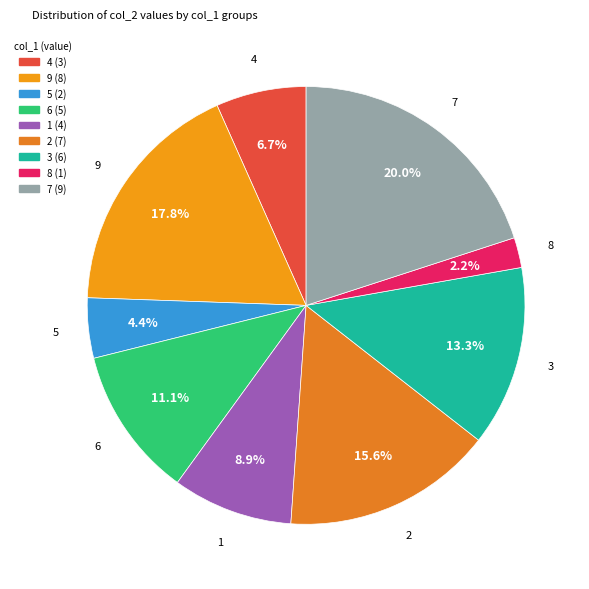

What is the ratio of the value at 9 to the value at 4?

2.7